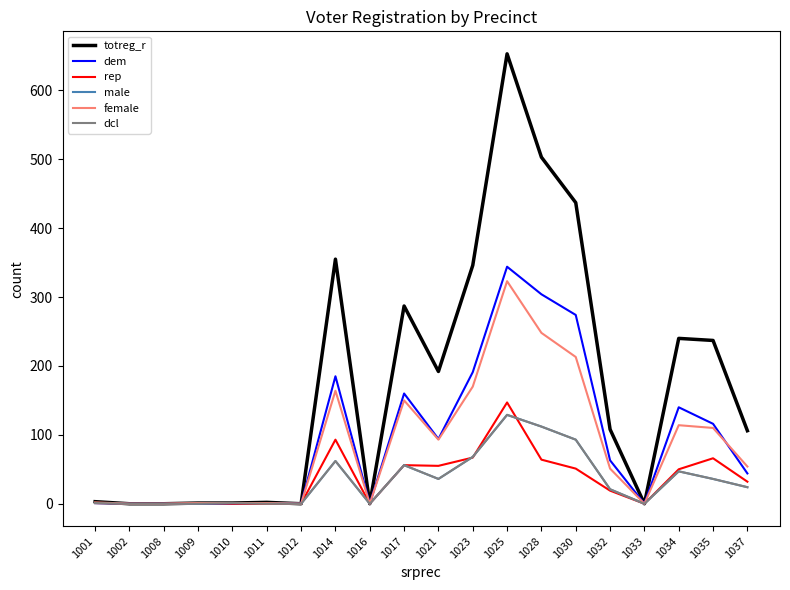

True or false: dcl has a value of 0 at 1008.

True